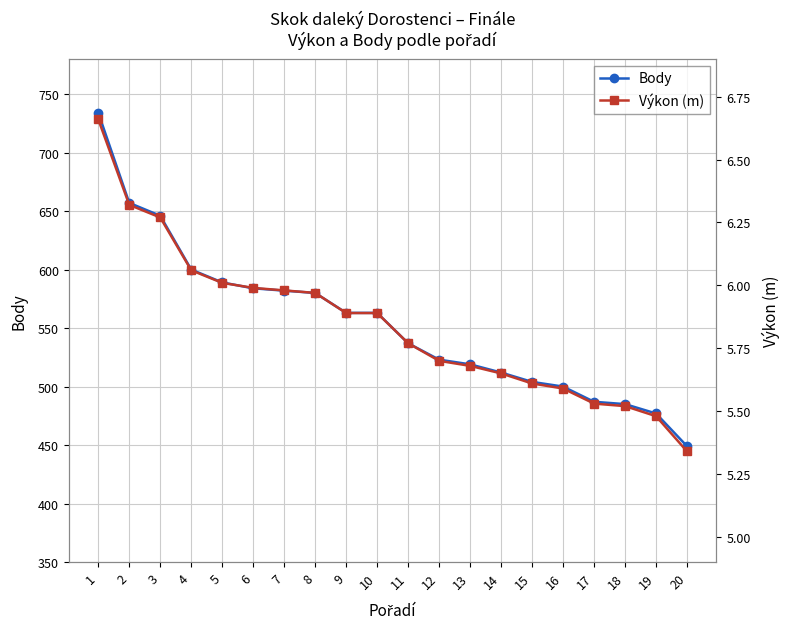

What value does the Body series have at 4?

600